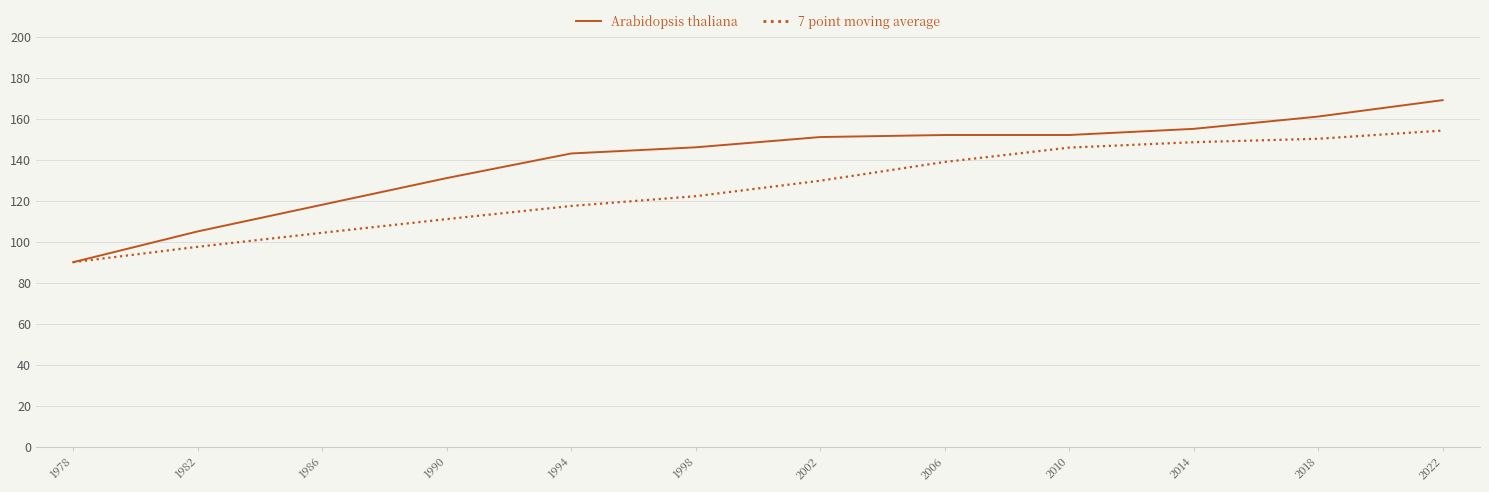

List the series in order of their overall mean, lowest first.

7 point moving average, Arabidopsis thaliana